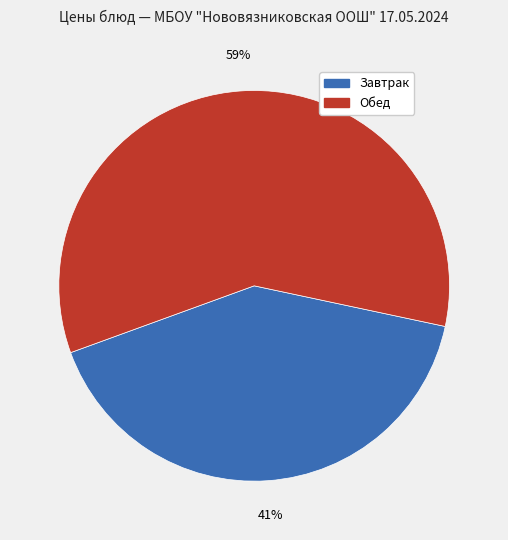

To the nearest percent, what is the difference between the largest and smallest slice percentages?

18%